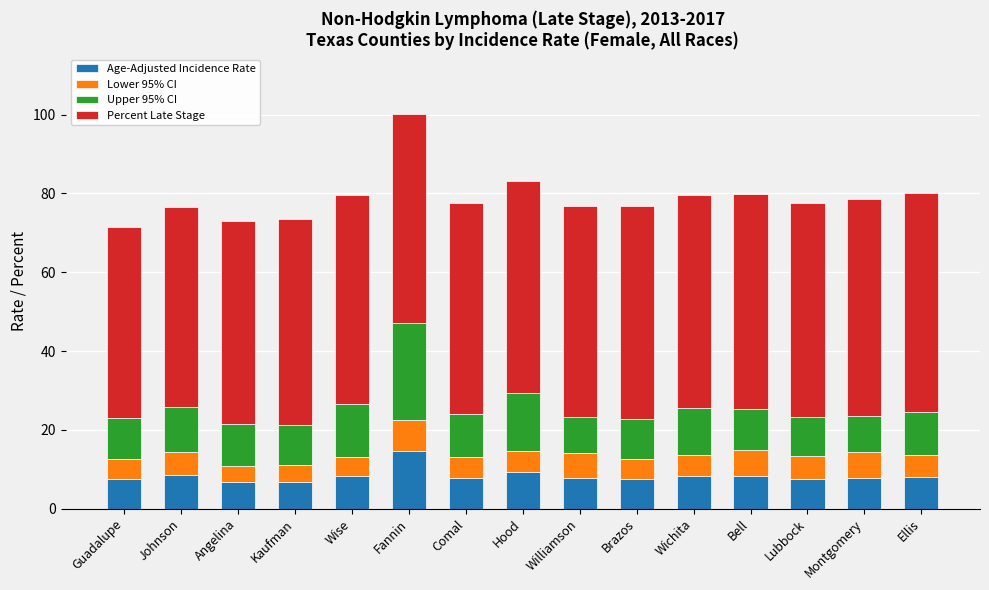

The Age-Adjusted Incidence Rate series shows 14.0 at Johnson. True or false?

False